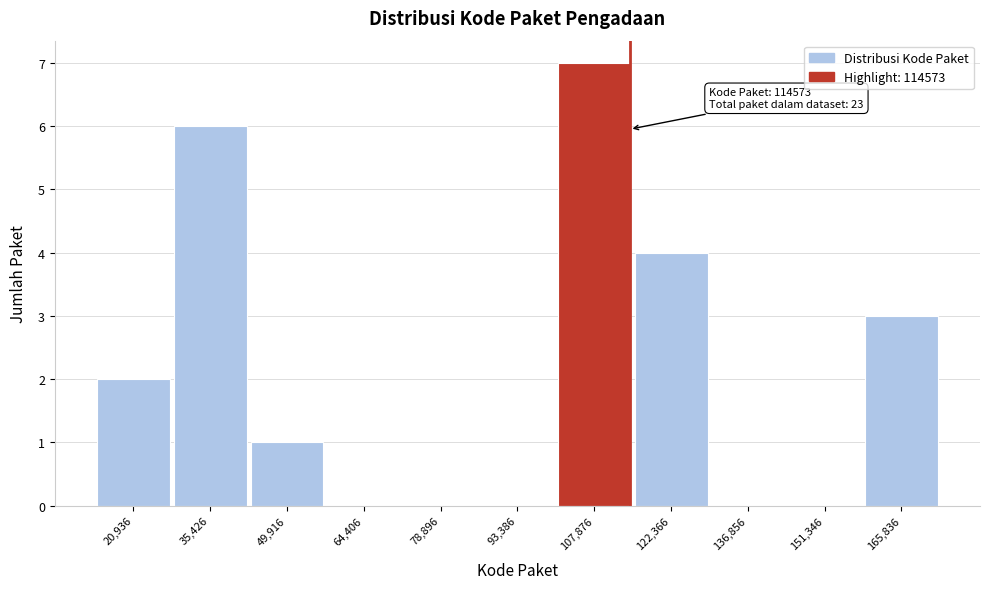

Which range on the x-axis has the tallest bar?

100000 to 116000